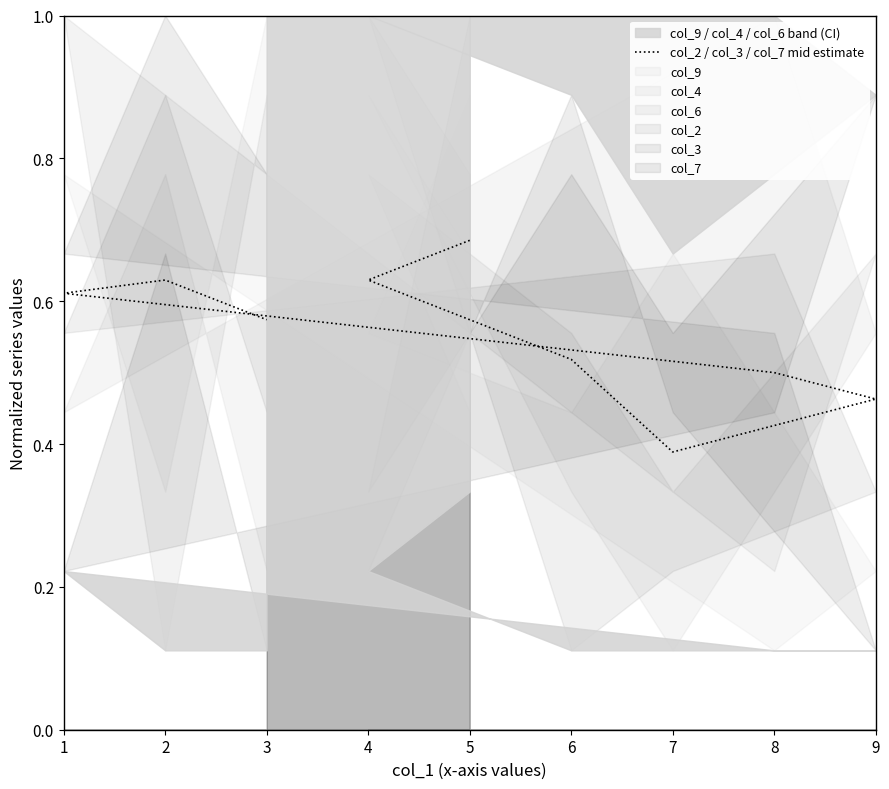

List the labels in order of value, smallest first.

7, 9, 8, 6, 3, 1, 4, 2, 5